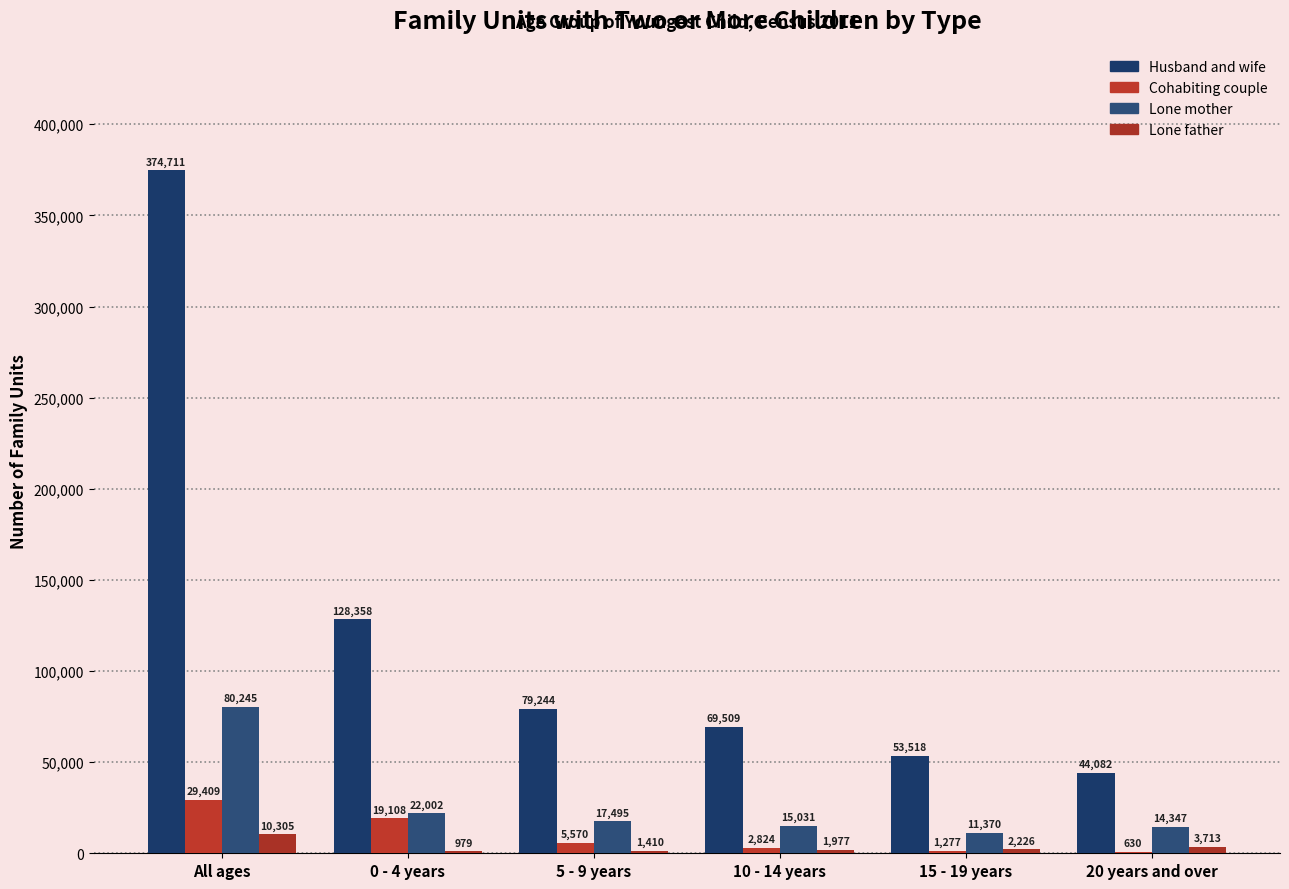

What is the maximum value for Husband and wife?

374711